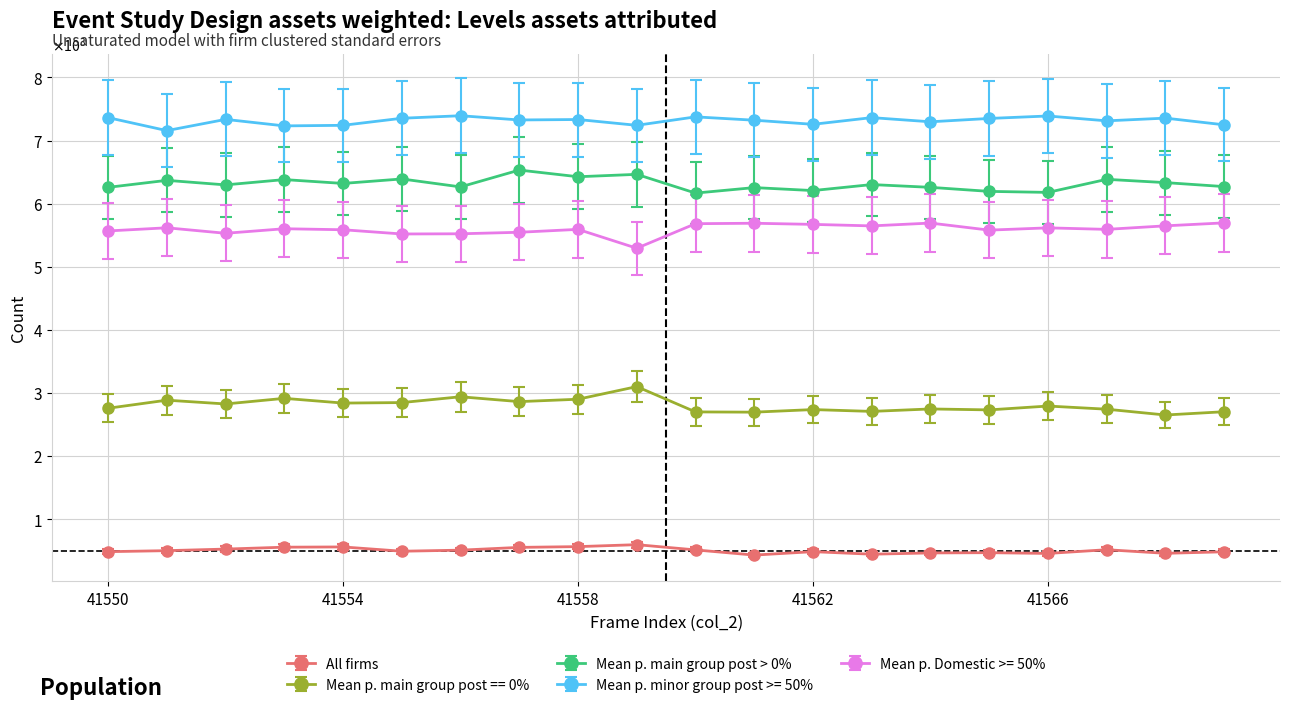

True or false: Mean p. main group post == 0% and Mean p. minor group post >= 50% intersect in this chart.

False